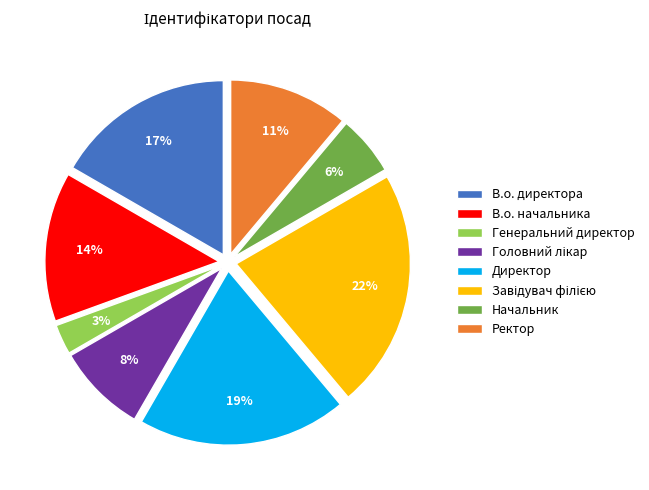

Does any single category account for the majority?

No